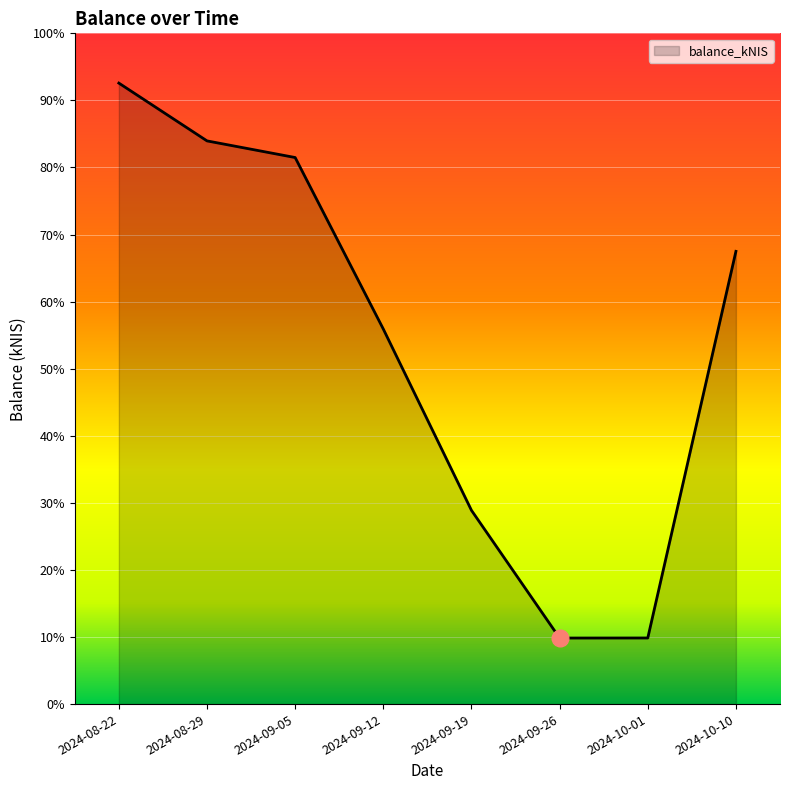

Reading left to right, what are all the values shown in this chart?

2024-08-22=871.4	2024-08-29=820.8	2024-09-05=806.3	2024-09-12=656.1	2024-09-19=497.3	2024-09-26=385.5	2024-10-01=385.6	2024-10-10=724.1